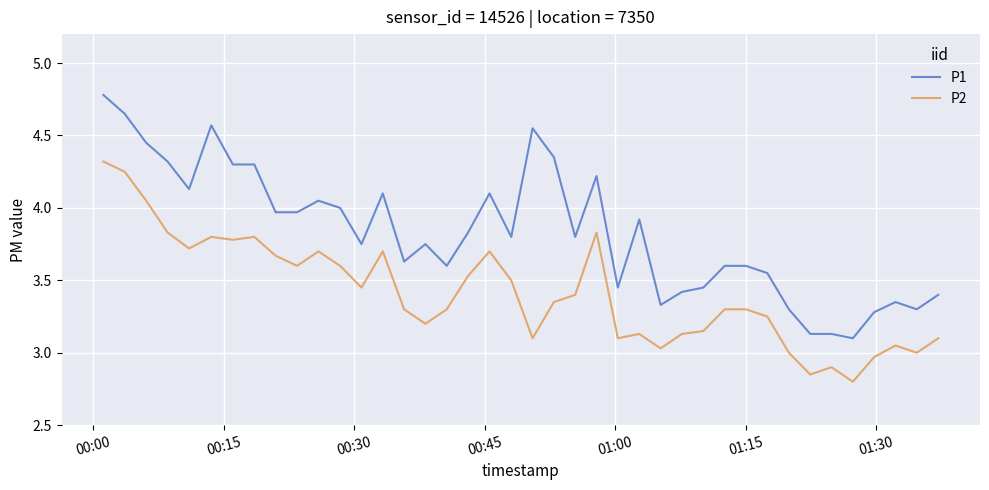

What are all the series names shown in the legend?

P1, P2